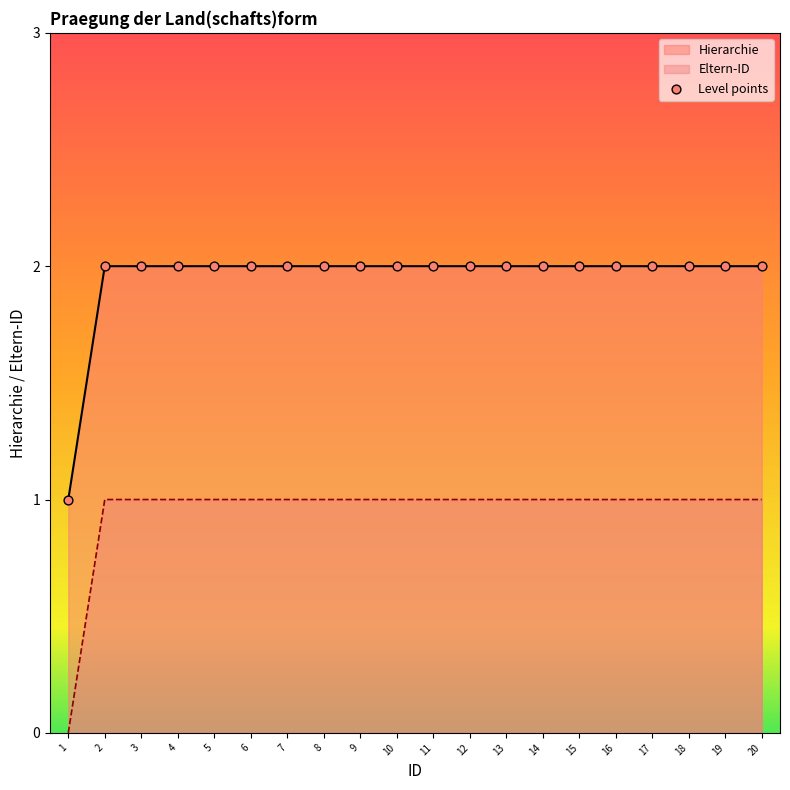

Which series has the largest Y range (max minus min)?

Hierarchie